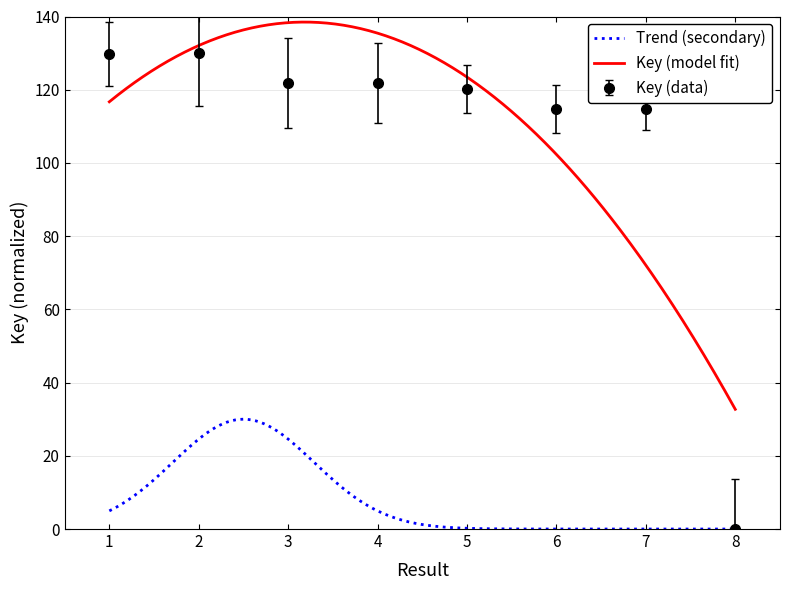

What is the sum of the values at 7 and 4?

236.5